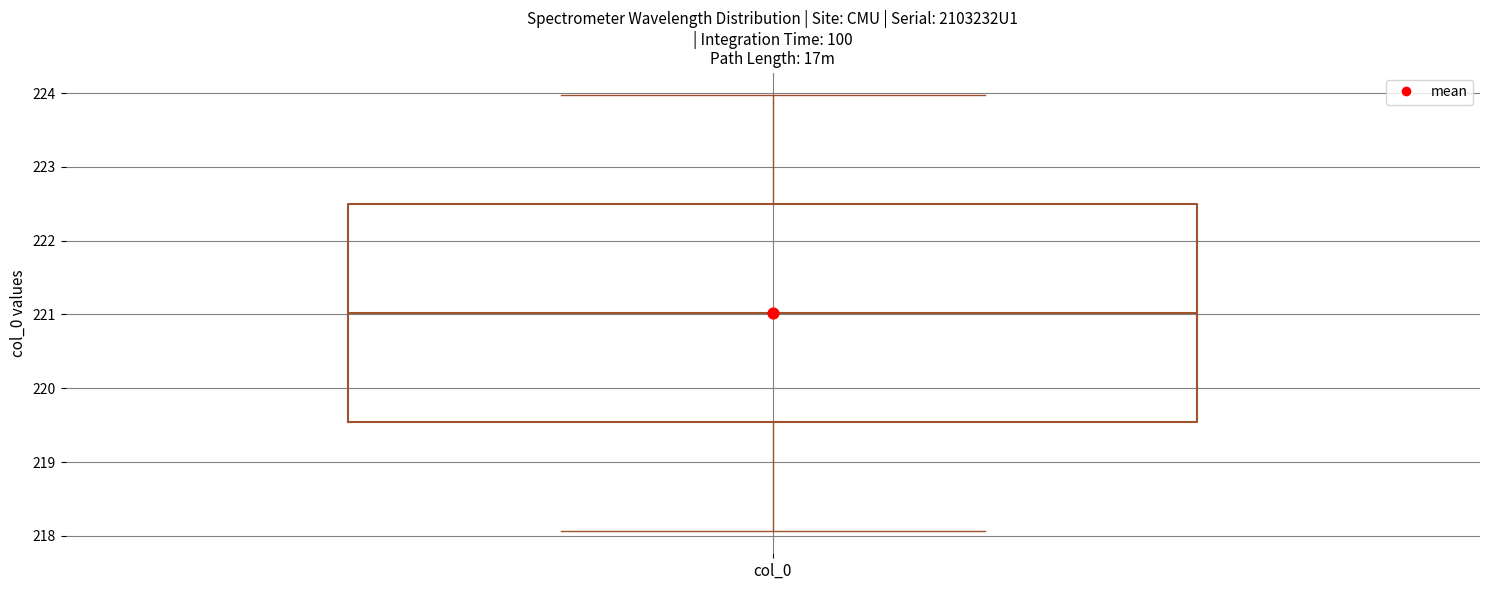

Transcribe this box plot: give where the median line is, the range the box spans, and where the two whiskers end, as read against the y-axis. The values are not printed on the chart, so give them approximately, as read against the axis.

median 221.0, box 219.5 to 222.5, whiskers 218.1 to 224.0